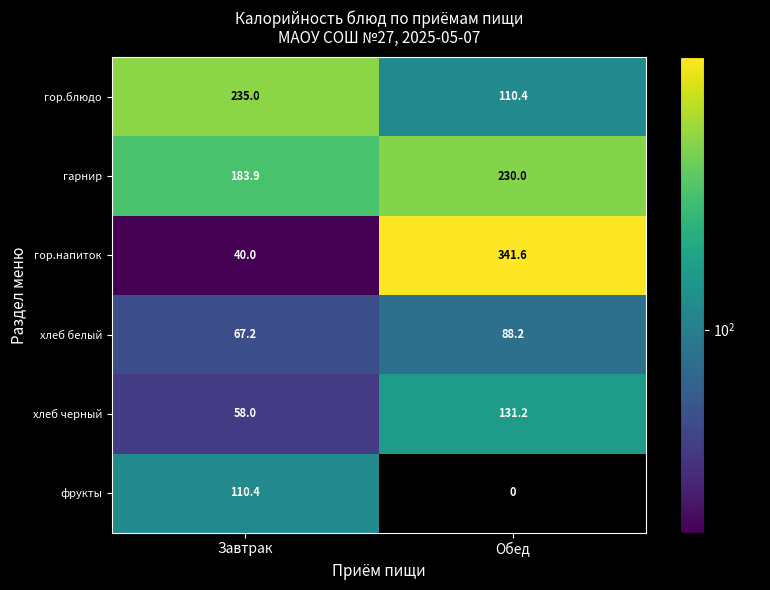

What is the difference between the highest and lowest values at Обед?

341.6